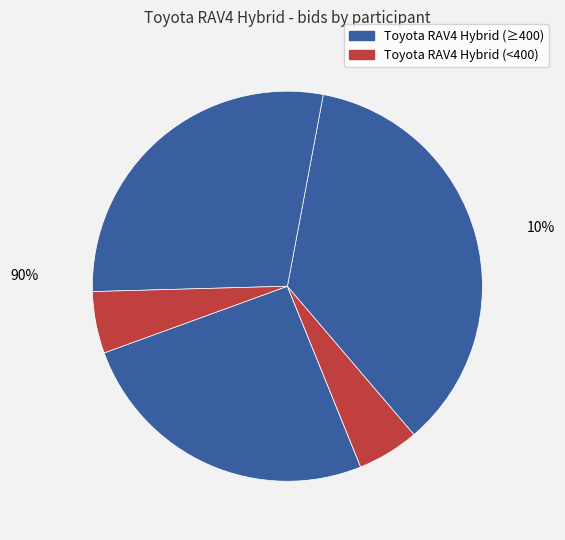

Is there a majority slice in this chart?

No